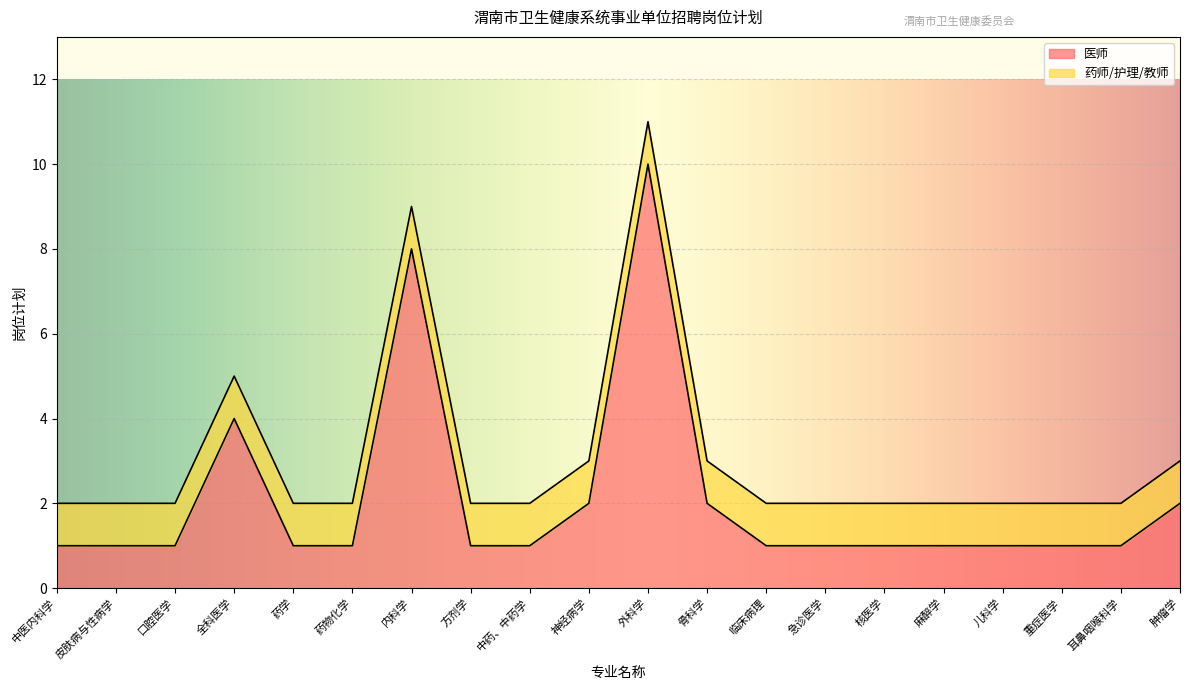

True or false: the data shows 1 at 麻醉学.

True